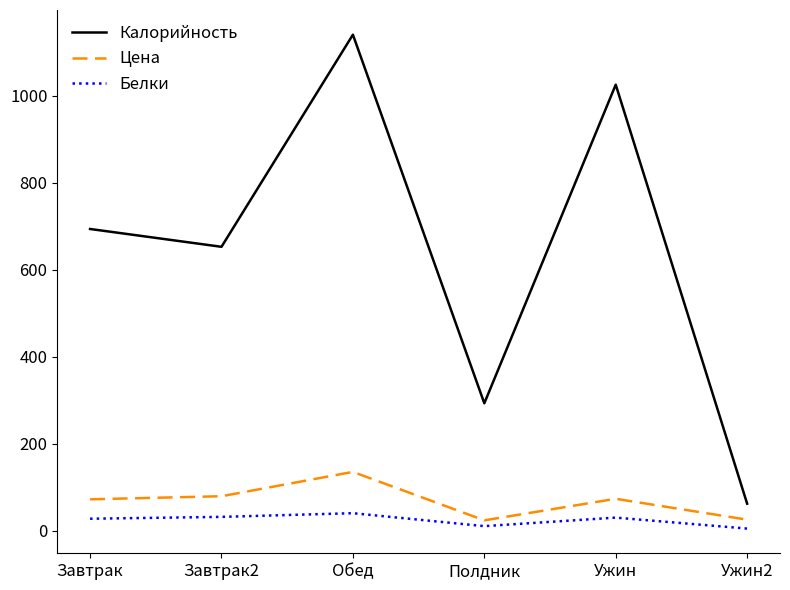

True or false: Калорийность and Белки intersect in this chart.

False